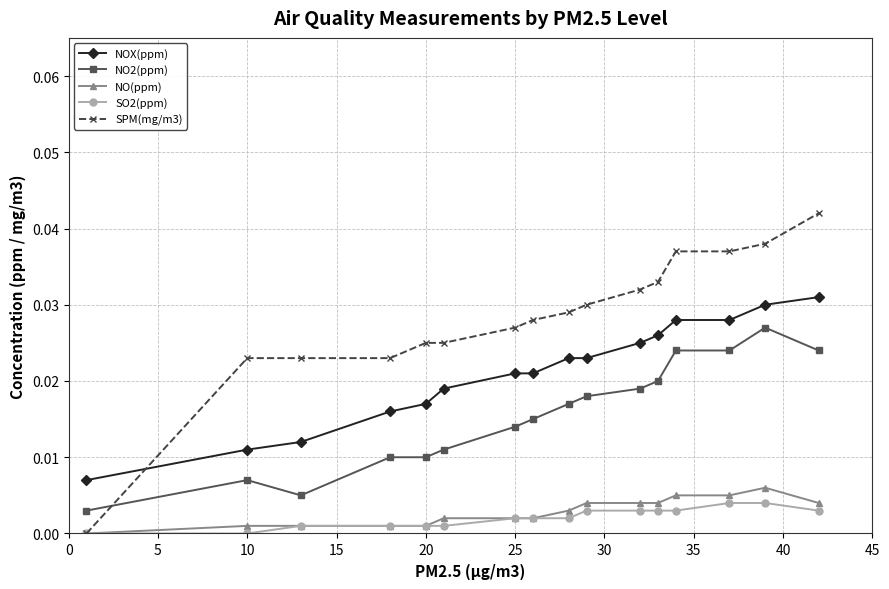

Rank the series by their maximum value, from highest to lowest.

SPM(mg/m3), NOX(ppm), NO2(ppm), NO(ppm), SO2(ppm)